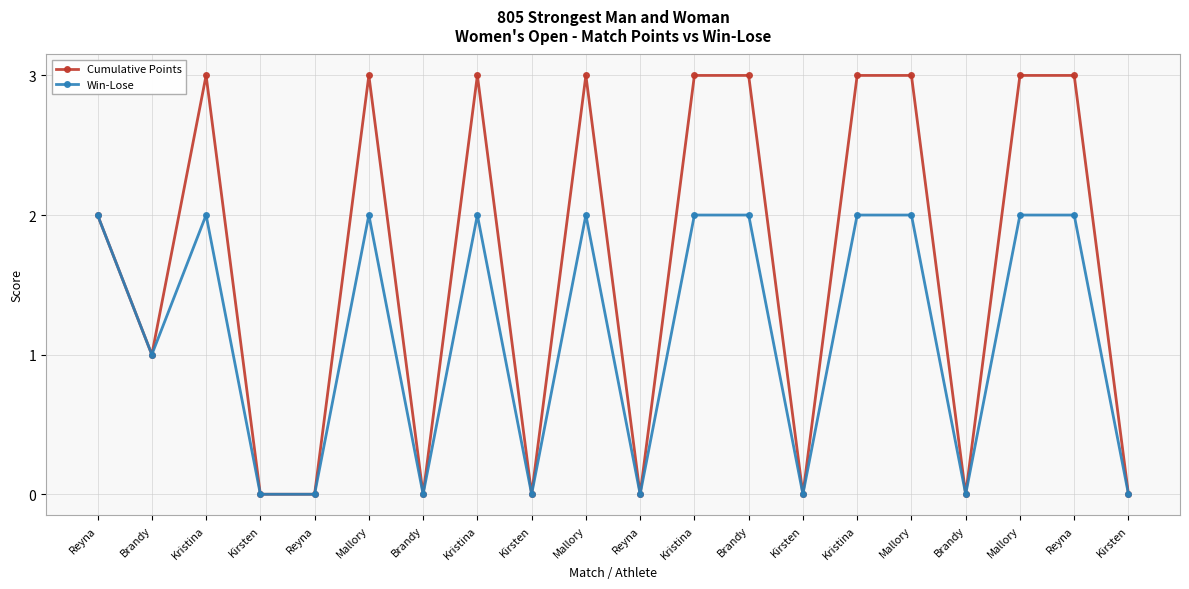

What is the maximum value shown in the chart?

3